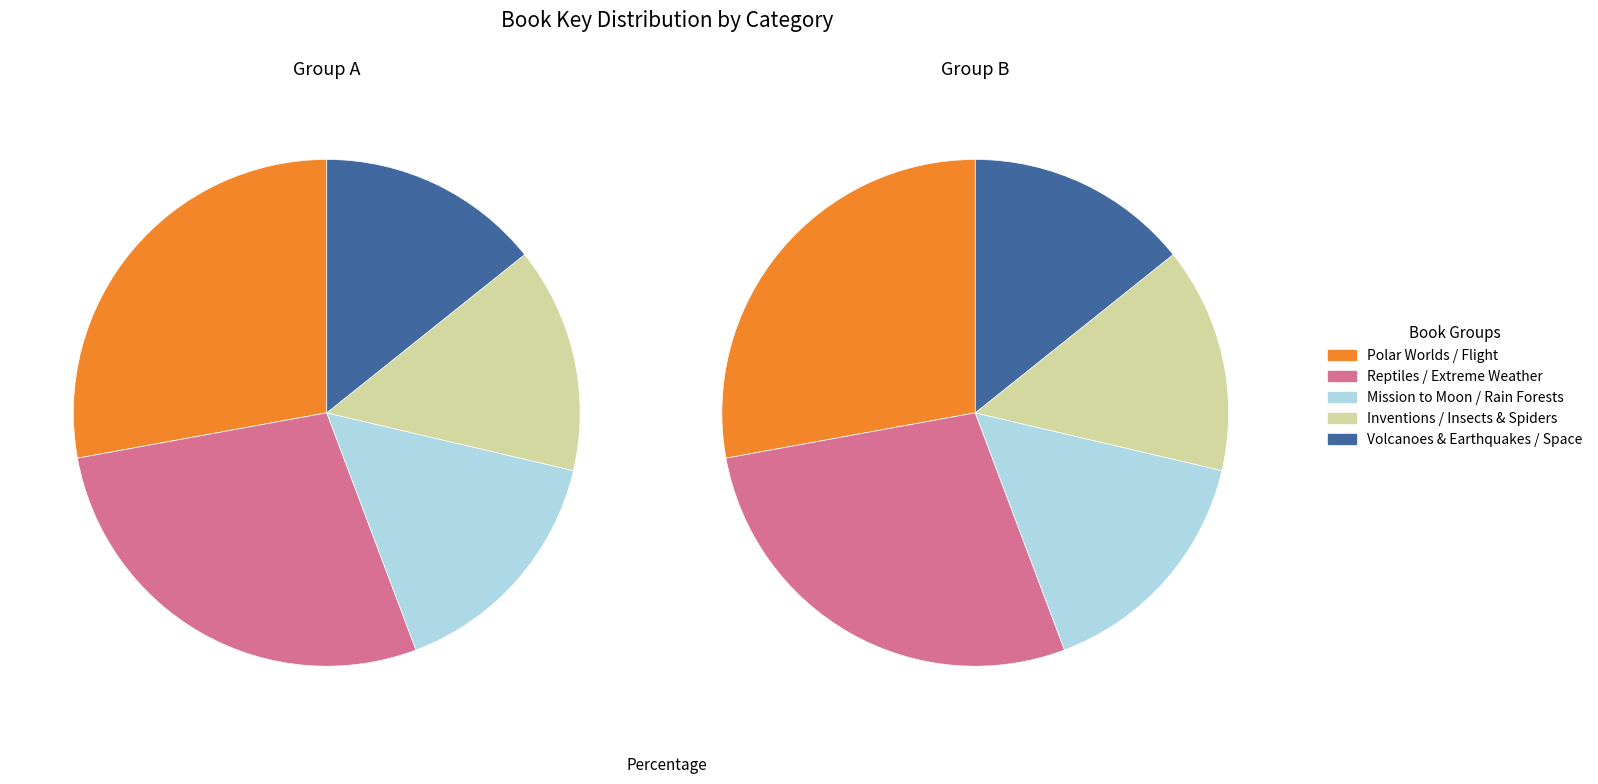

Count the number of slices in the pie.

10